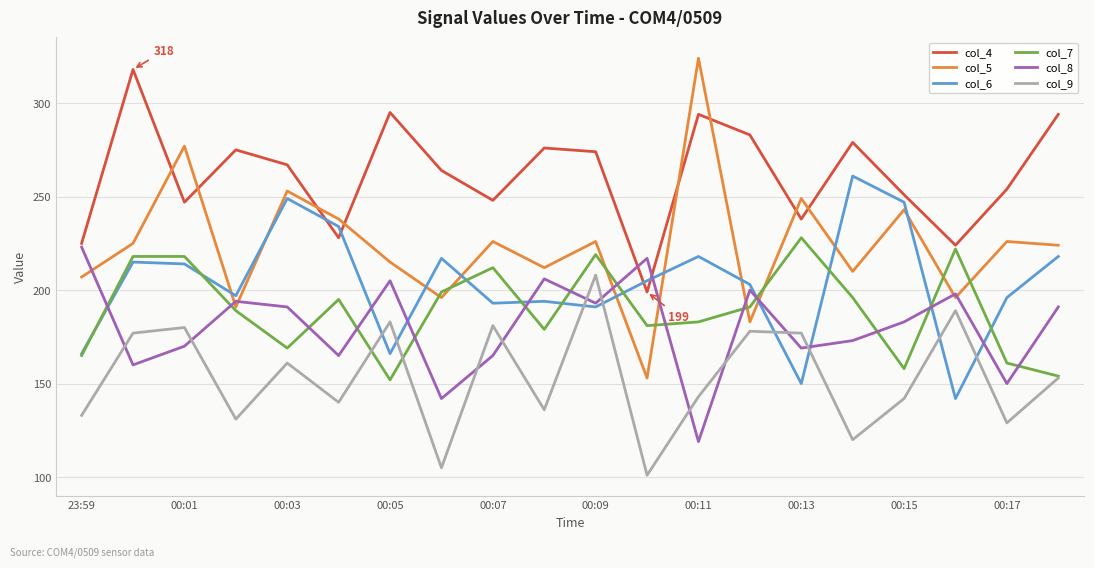

Which series has the largest total across all categories?

col_4